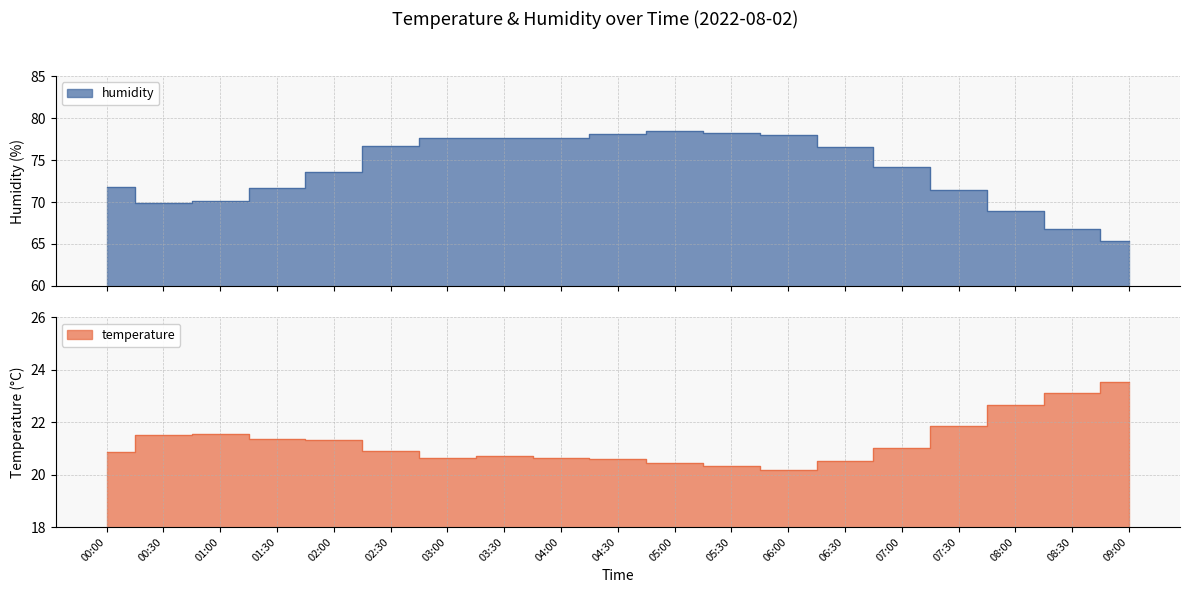

What is the difference between the maximum and minimum values in the humidity series?

13.1